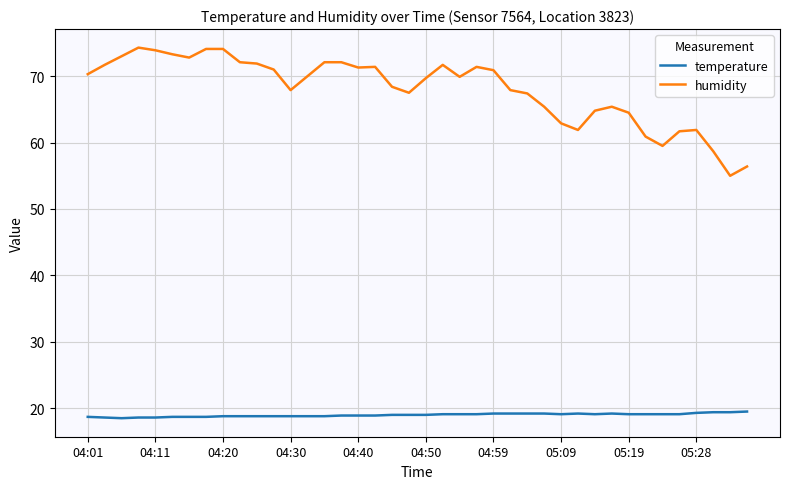

Rank the series by their maximum value, from lowest to highest.

temperature, humidity